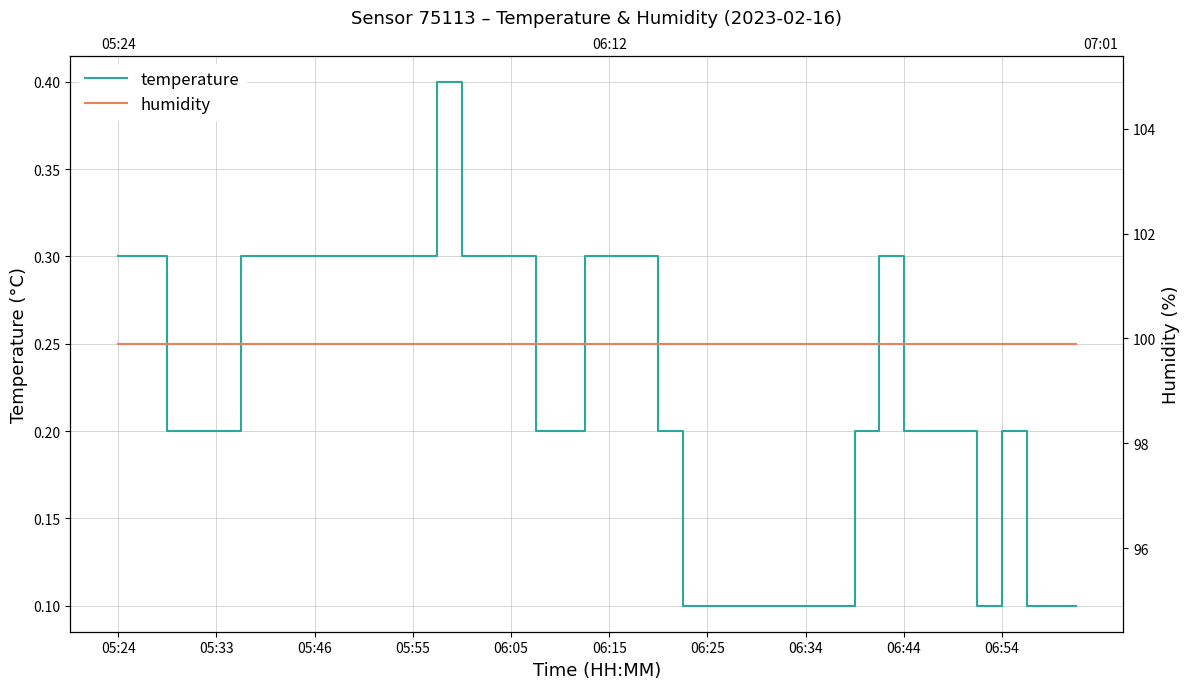

How many lines are shown in the chart?

2